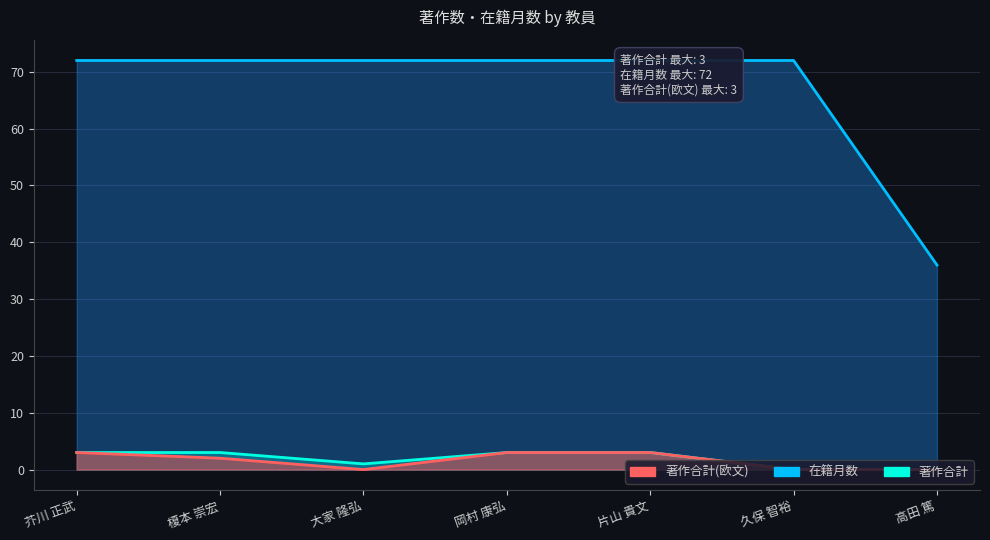

True or false: 著作合計 has a value of 0 at 高田 篤.

True